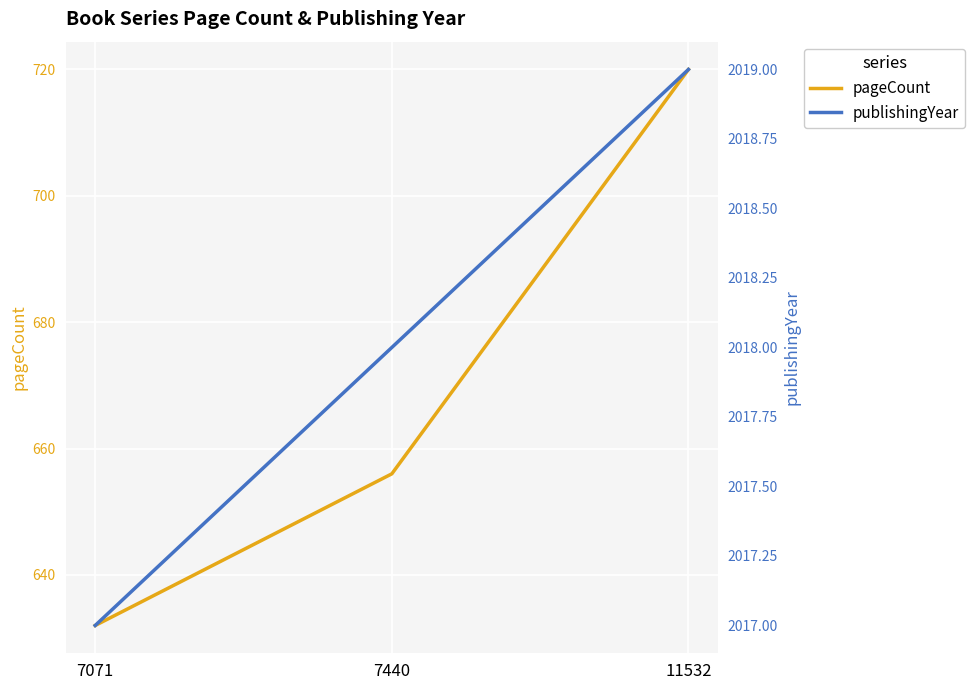

What is the difference between the maximum and minimum values in the publishingYear series?

2